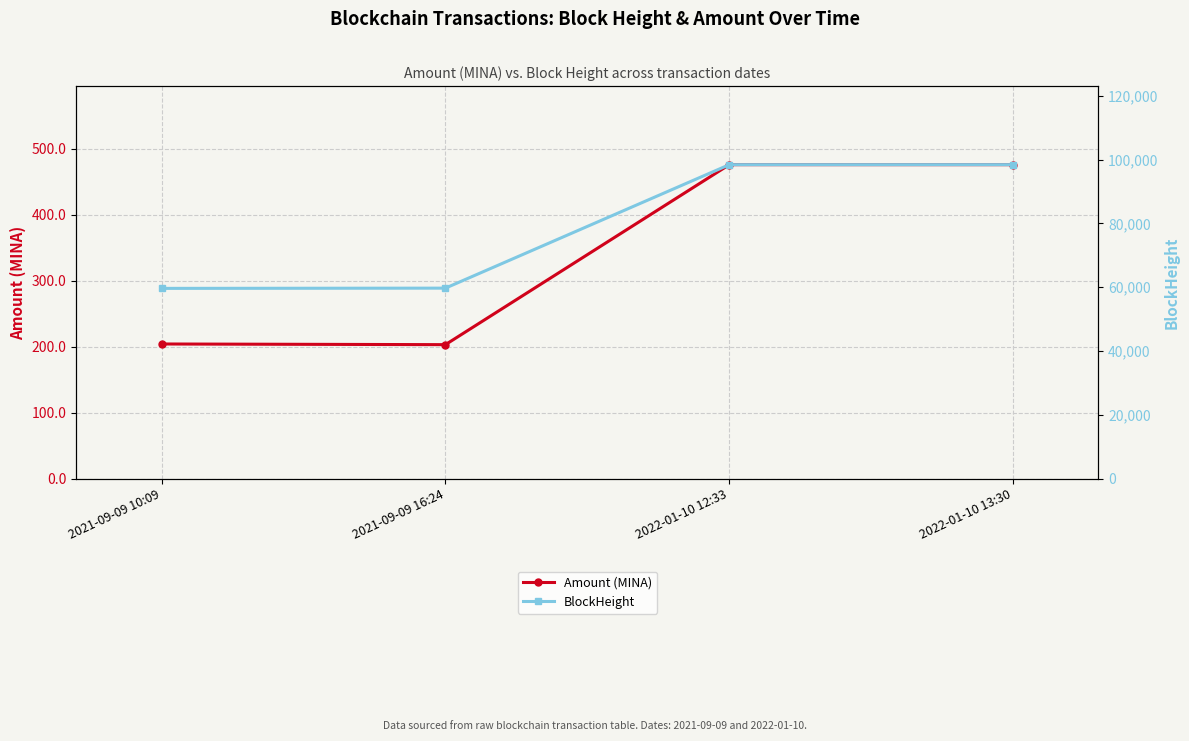

What is the average value of the BlockHeight series?

79045.0